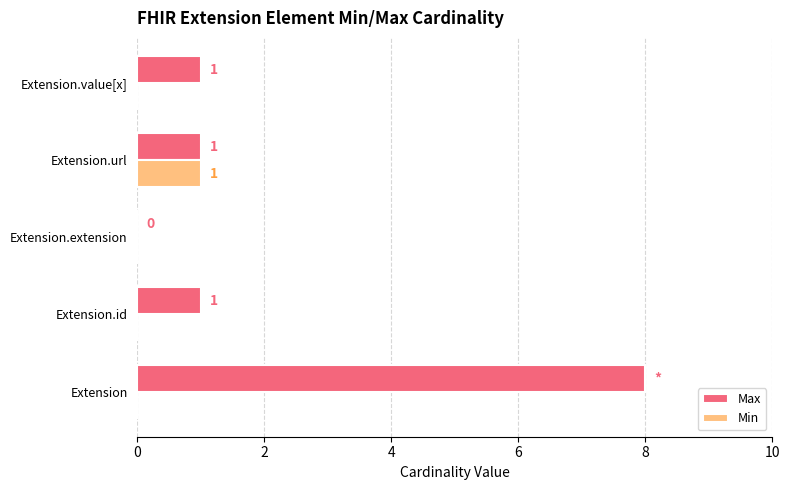

The Min series shows 1 at Extension.url. True or false?

True